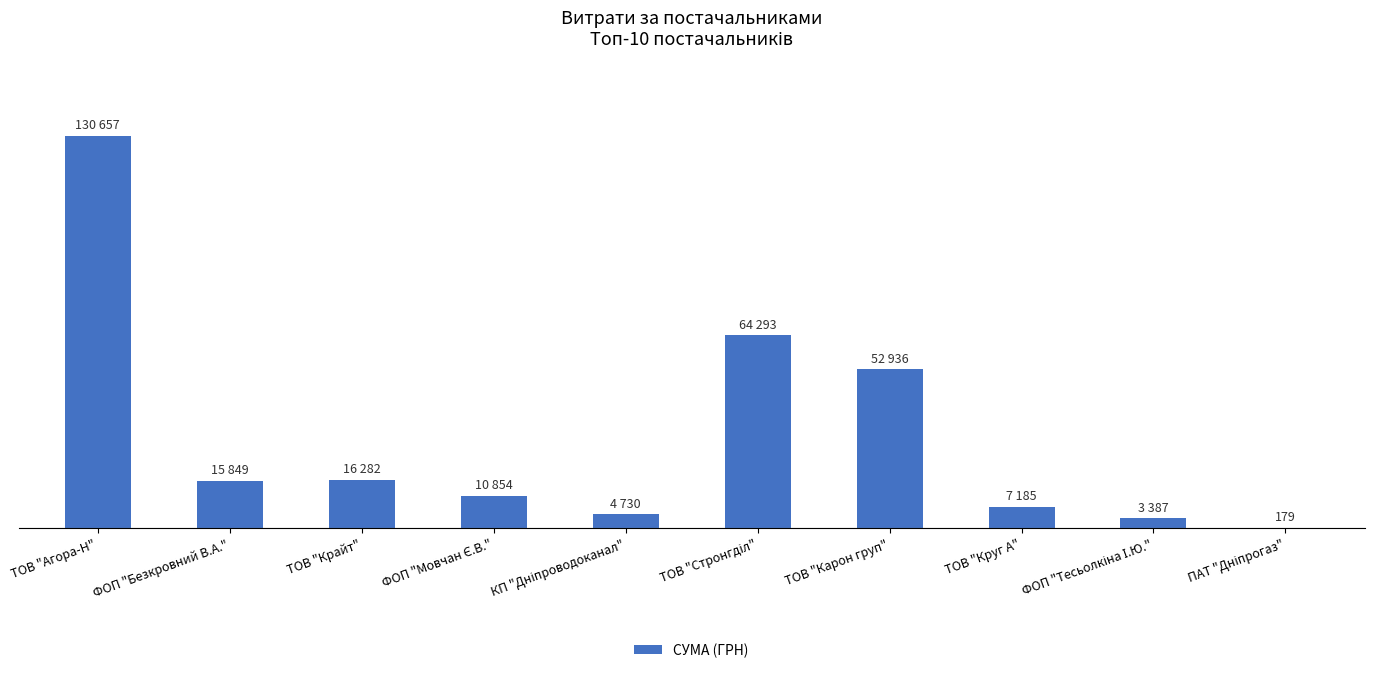

What is the difference between the values at ТОВ "Агора-Н" and ПАТ "Дніпрогаз"?

130478.1